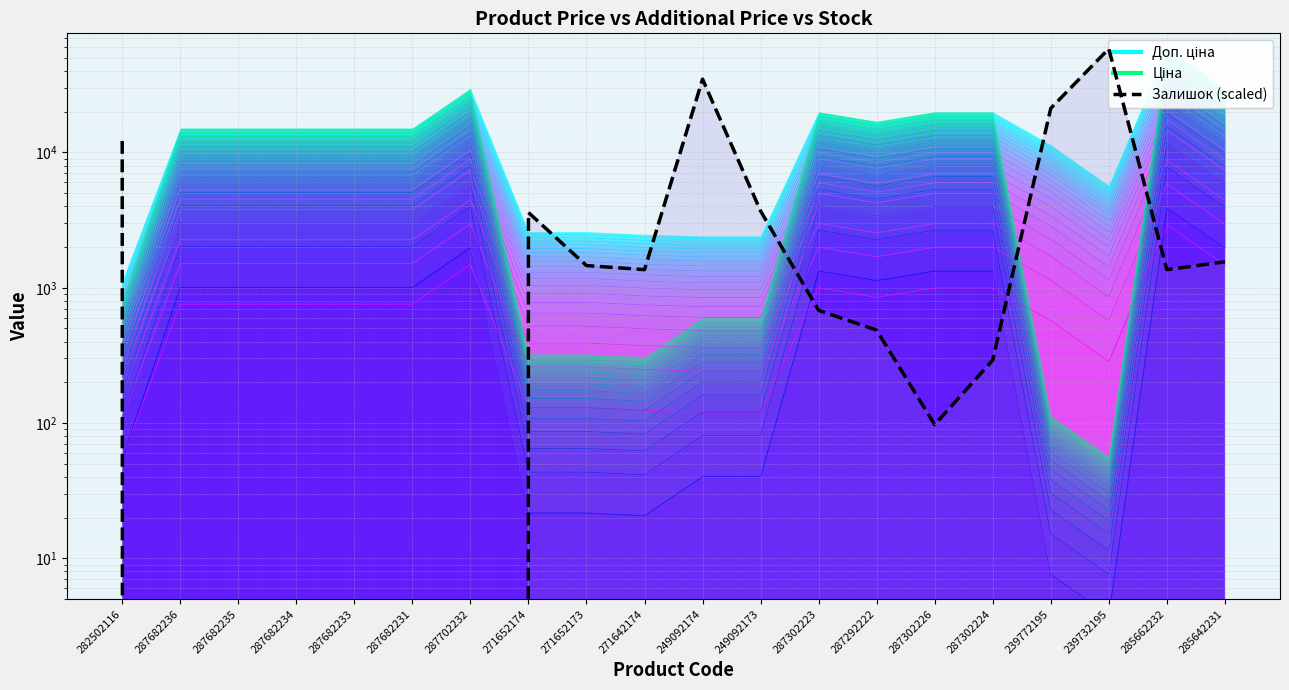

Reading left to right, extract all data points from this chart.

Доп. ціна layer 19: 282502116=1053.7	287682236=14364.0	287682235=14364.0	287682234=14364.0	287682233=14364.0	287682231=14364.0	287702232=28259.9	271652174=2468.4	271652173=2468.4	271642174=2358.3	249092174=2294.1	249092173=2294.1	287302223=18966.0	287292222=16127.5	287302226=18966.0	287302224=18966.0	239772195=10839.5	239732195=5419.8	285662232=55505.2	285642231=28016.9
Ціна: 282502116=763.9	287682236=14112.0	287682235=14112.0	287682234=14112.0	287682233=14112.0	287682231=14112.0	287702232=27764.1	271652174=303.1	271652173=303.1	271642174=289.6	249092174=563.5	249092173=563.5	287302223=18633.2	287292222=15844.6	287302226=18633.2	287302224=18633.2	239772195=106.5	239732195=53.2	285662232=54531.4	285642231=27525.4
Залишок (scaled): 282502116=12151.9	287682236=0.0	287682235=0.0	287682234=0.0	287682233=0.0	287682231=0.0	287702232=0.0	271652174=3597.0	271652173=1458.2	271642174=1361.0	249092174=34803.2	249092173=3694.2	287302223=680.5	287292222=486.1	287302226=97.2	287302224=291.6	239772195=21193.0	239732195=58426.5	285662232=1361.0	285642231=1555.4